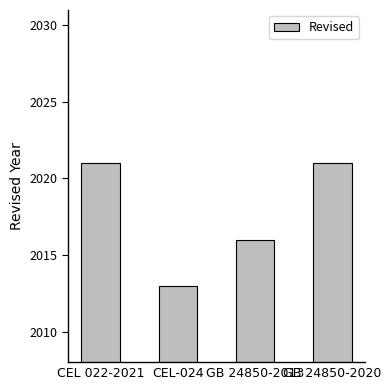

How many bars are there in total?

4